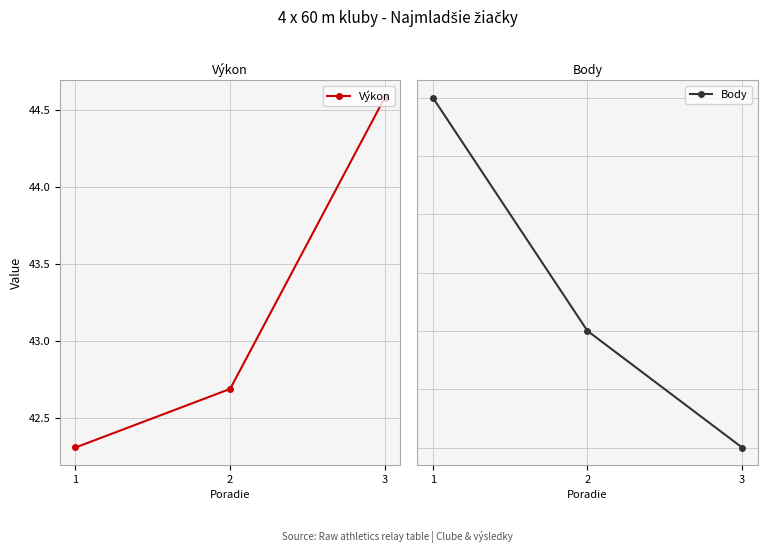

Rank the categories by Body value from highest to lowest.

1, 2, 3